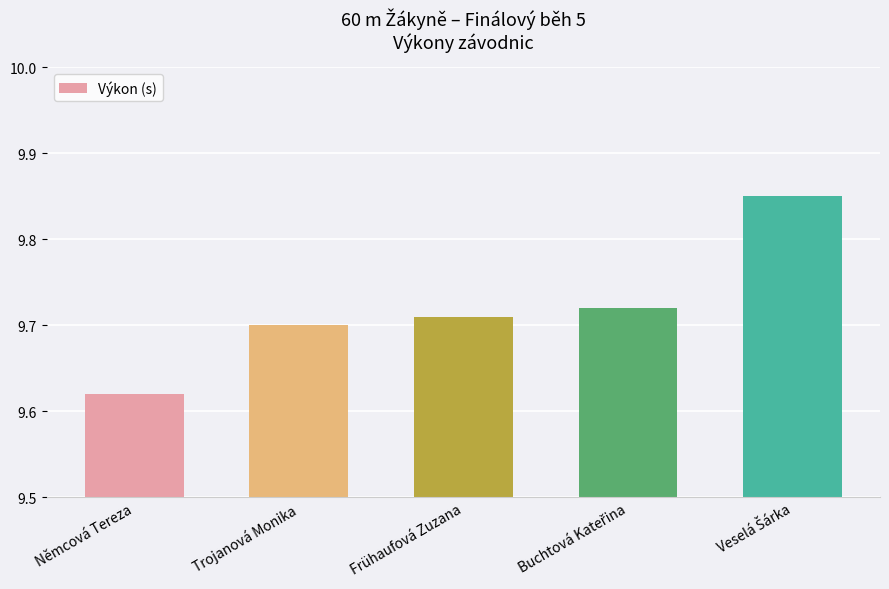

At which category does the chart reach its minimum across all series?

Němcová Tereza